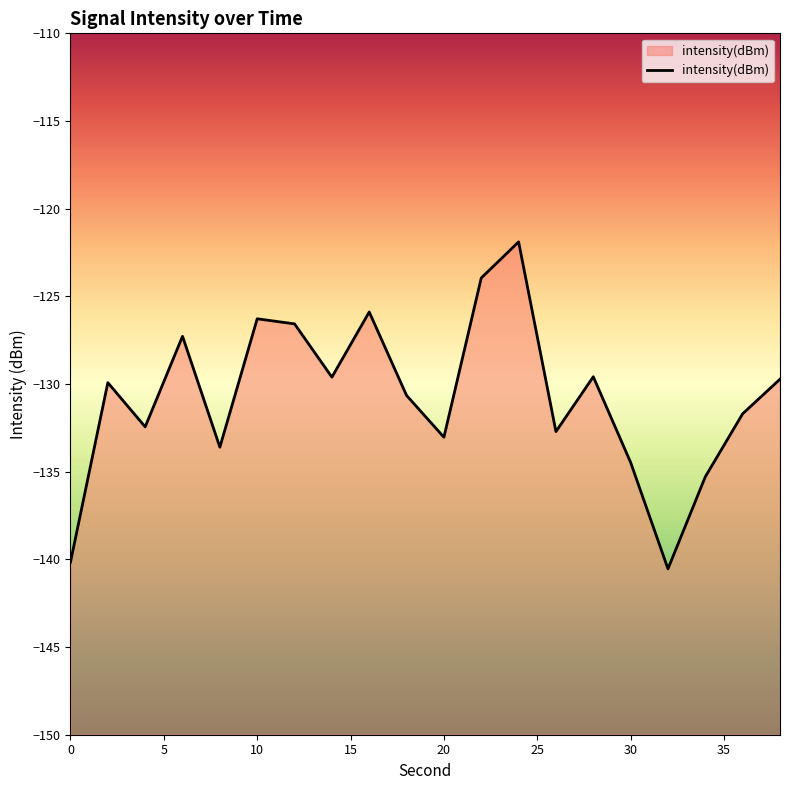

At which label does the data first exceed -129?

6